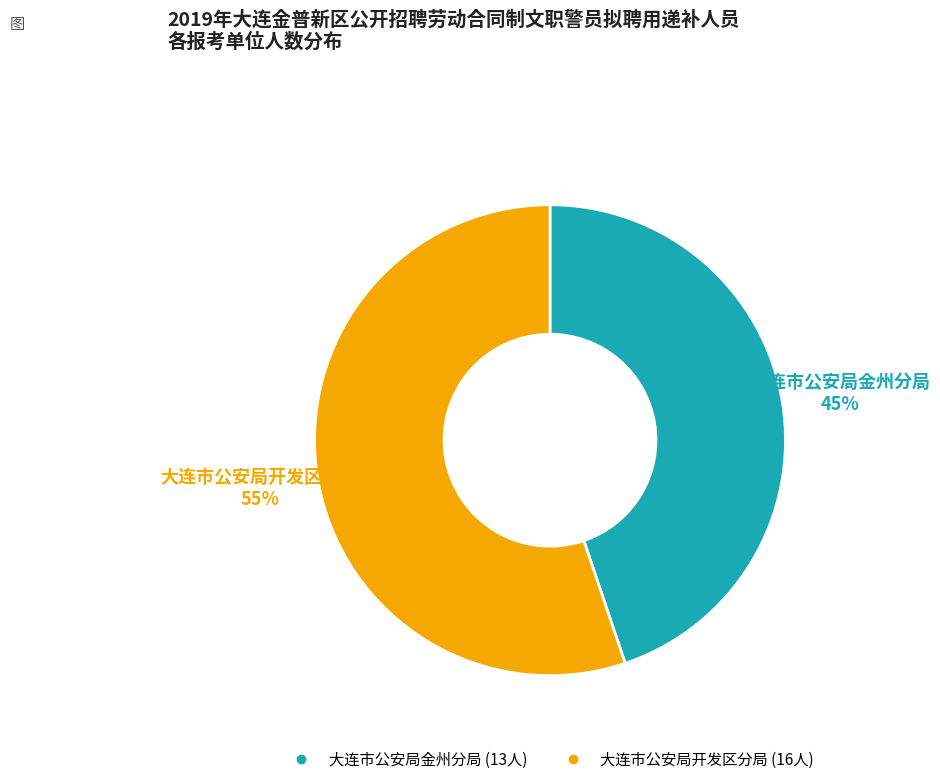

Is there any slice that represents more than half of the pie?

Yes